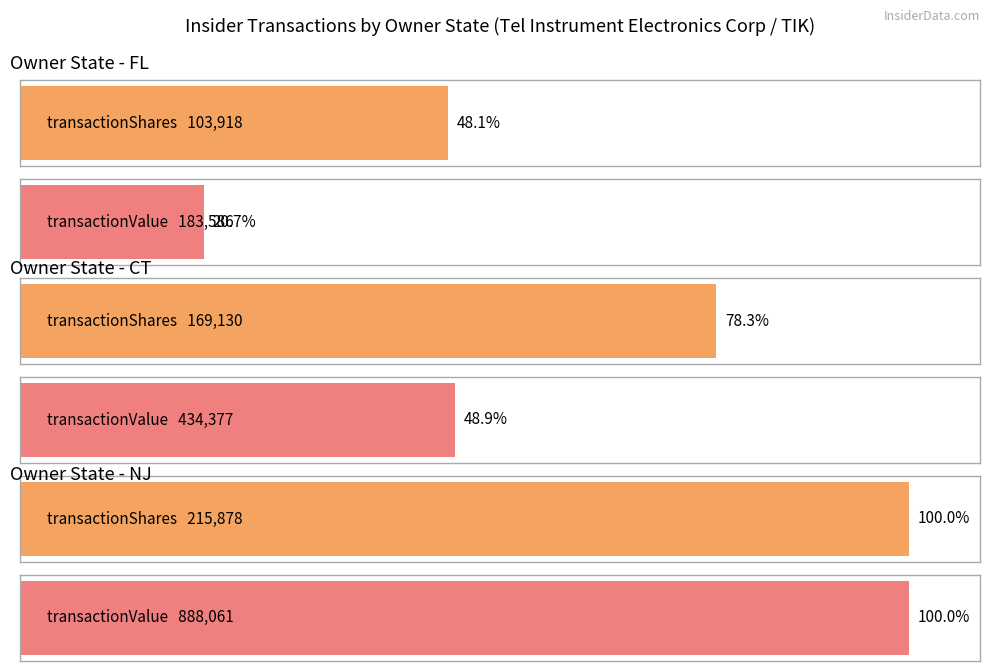

Which series has the largest range (max minus min)?

transactionValue